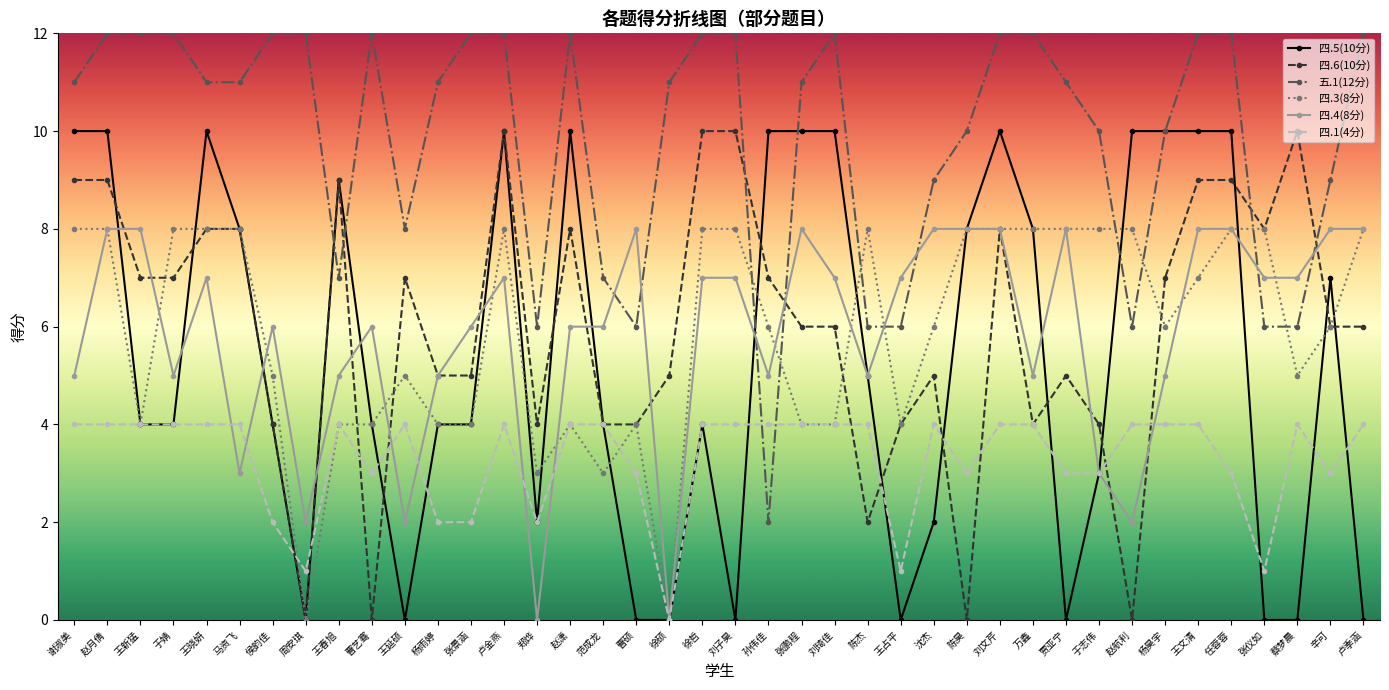

What position from the right is 马资飞?

35